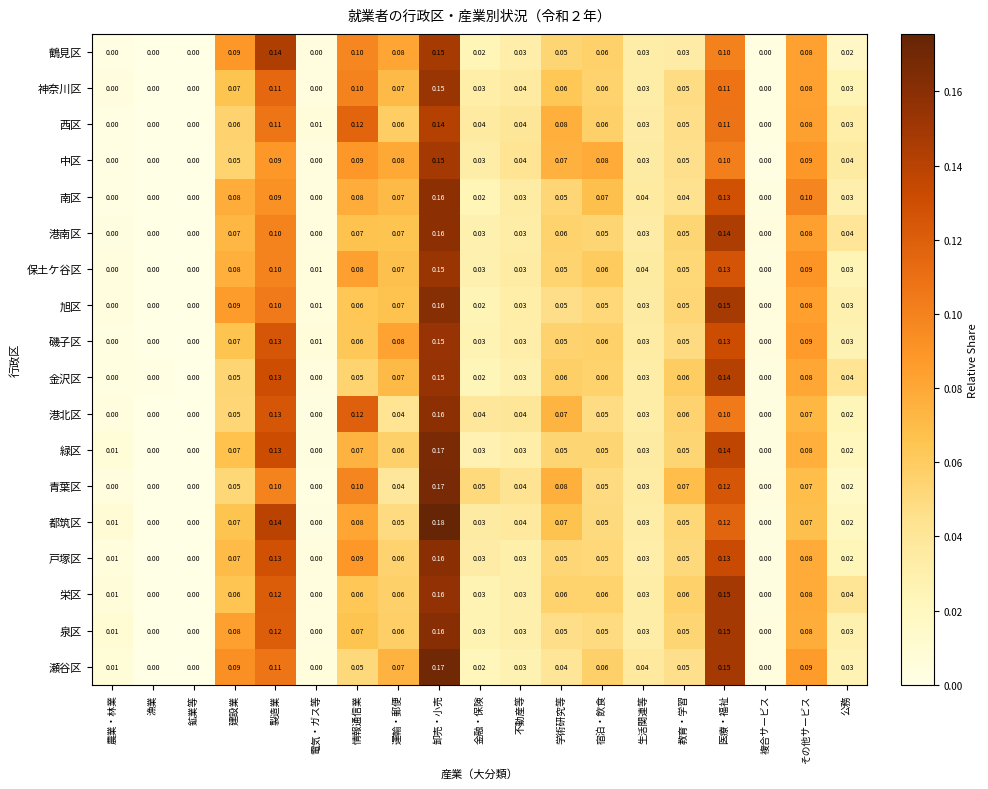

At which category is the sum across all series the highest?

卸売・小売